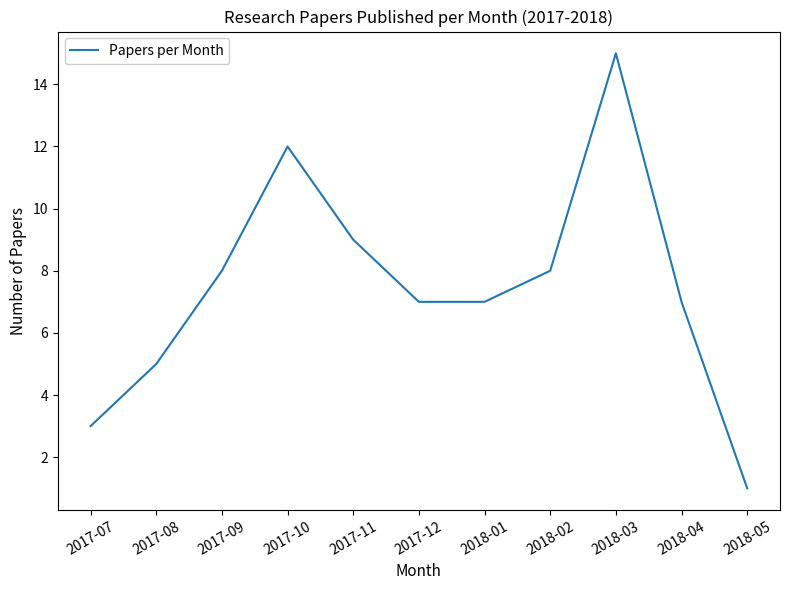

True or false: there are more than 2 points higher than both neighbors.

False